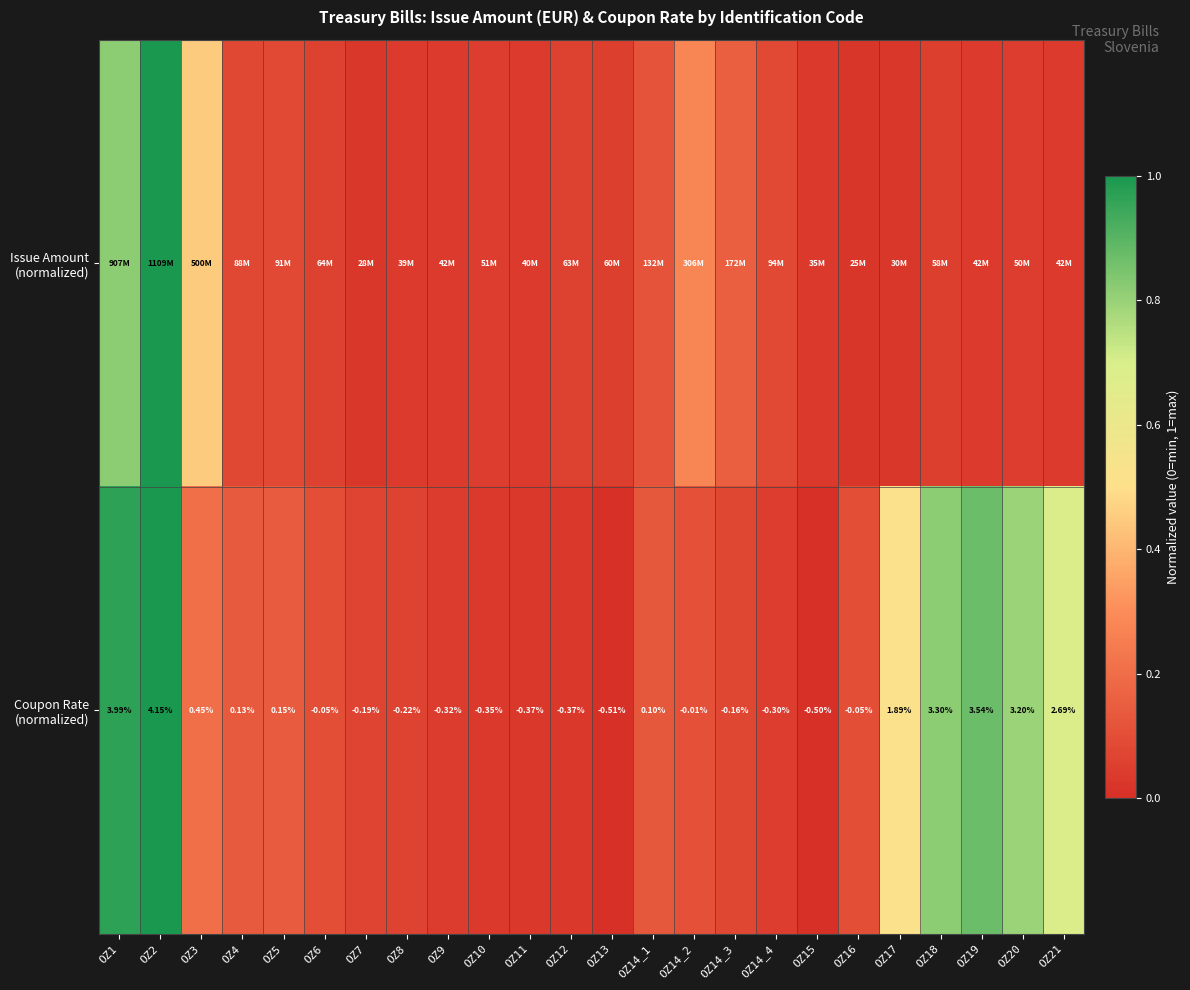

True or false: Coupon Rate (normalized) has a value of 1.1 at OZ21.

False